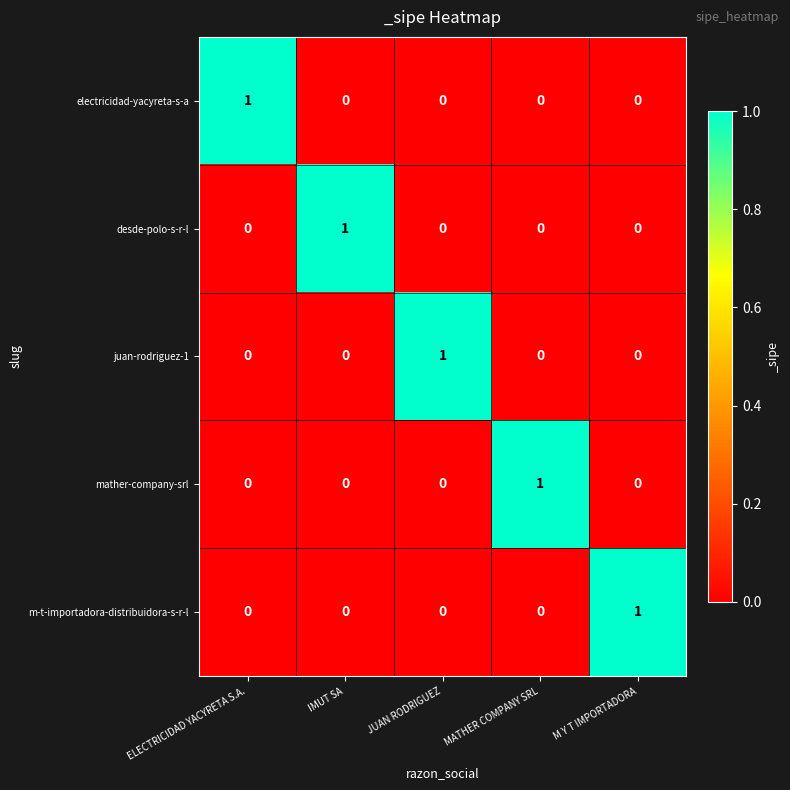

At which label does electricidad-yacyreta-s-a reach its peak?

ELECTRICIDAD YACYRETA S.A.